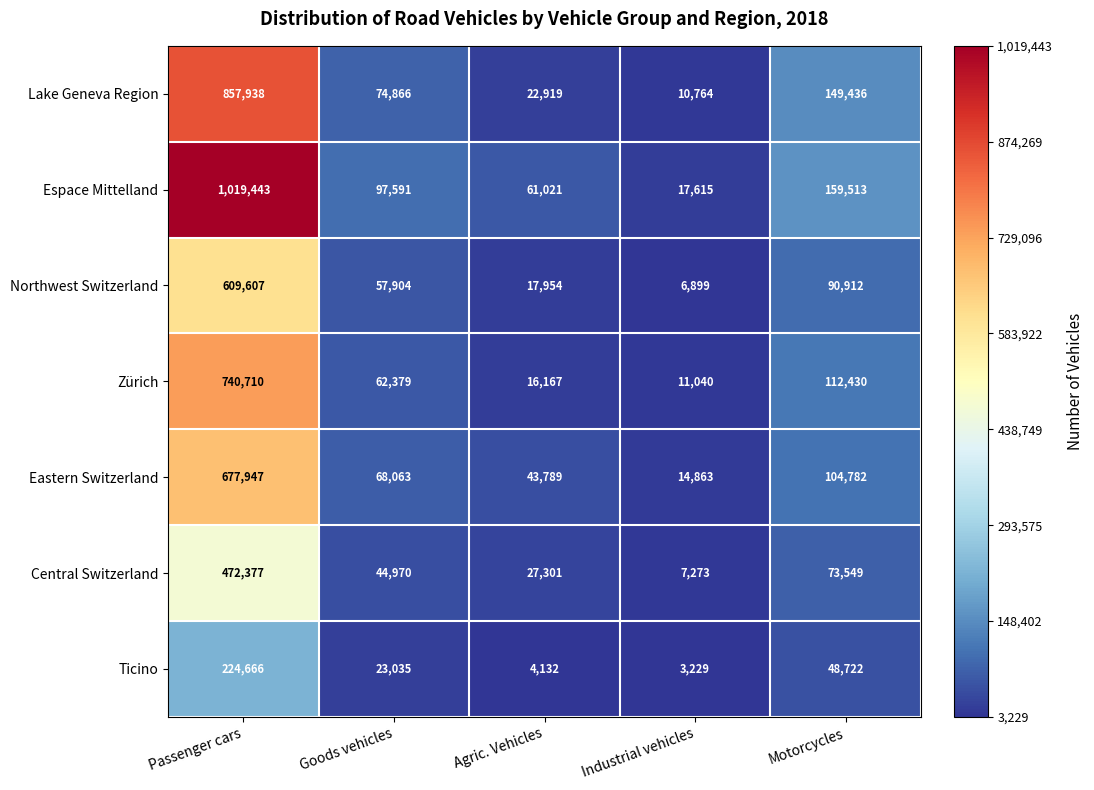

Which series changed the most between Goods vehicles and Motorcycles?

Lake Geneva Region